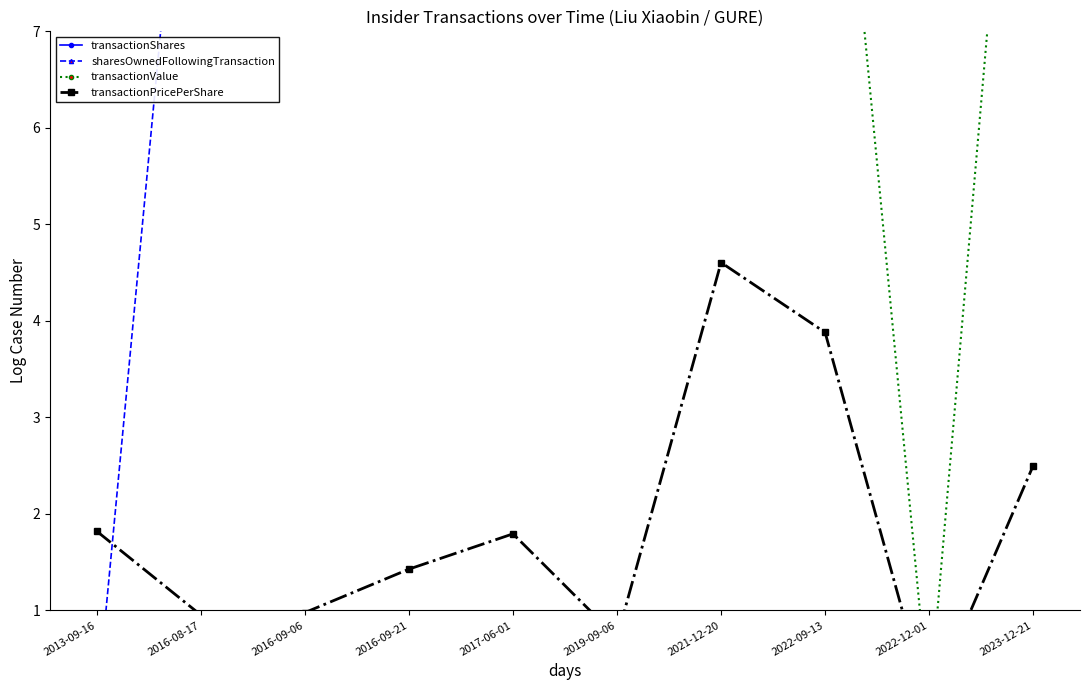

What is the value of the transactionValue point at the 8th from the left?

11.3